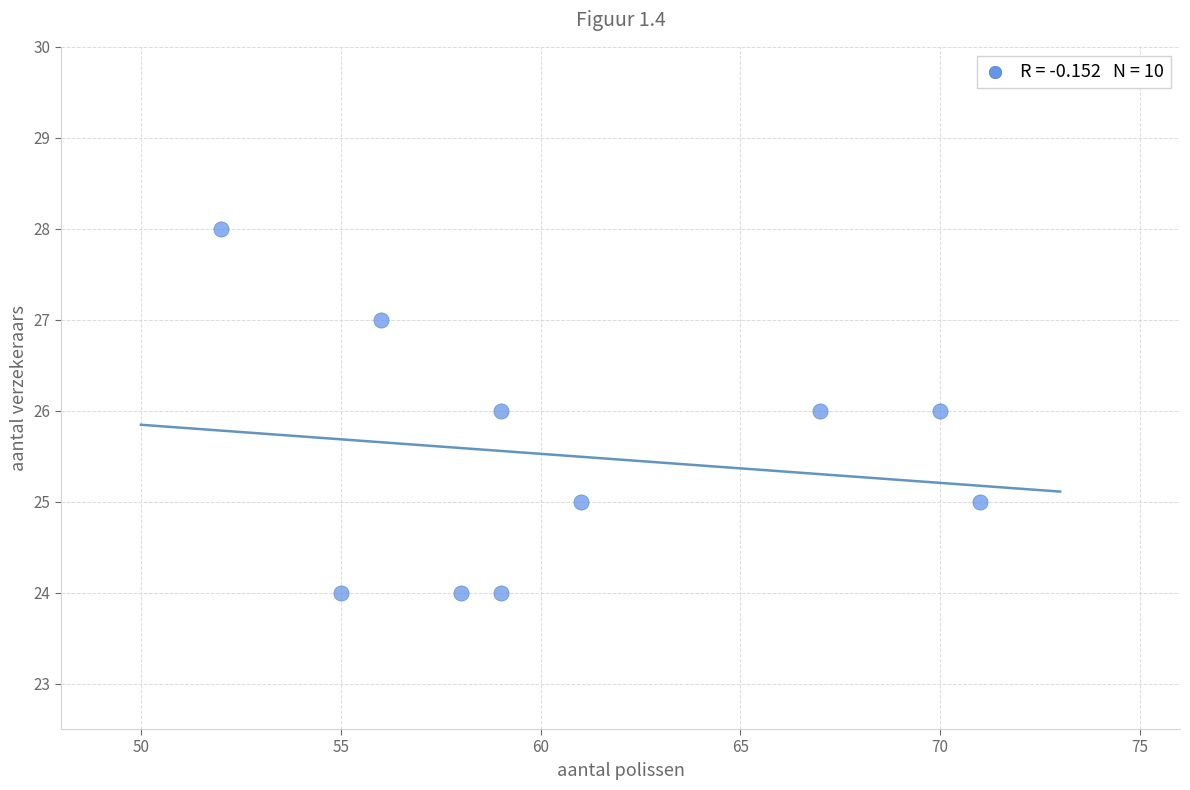

What is the average Y value?

26